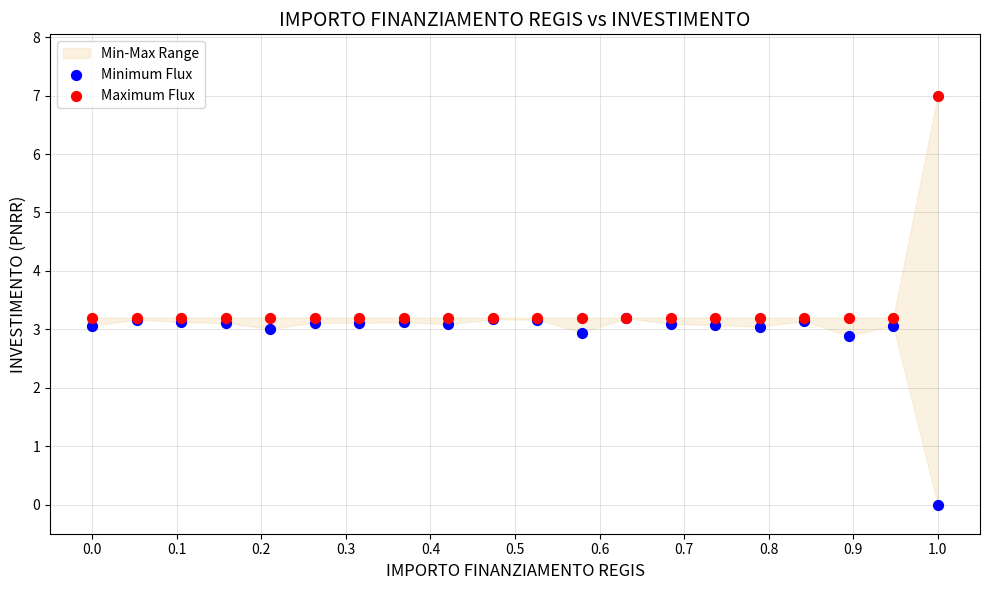

Which series reaches the minimum Y coordinate?

Minimum Flux